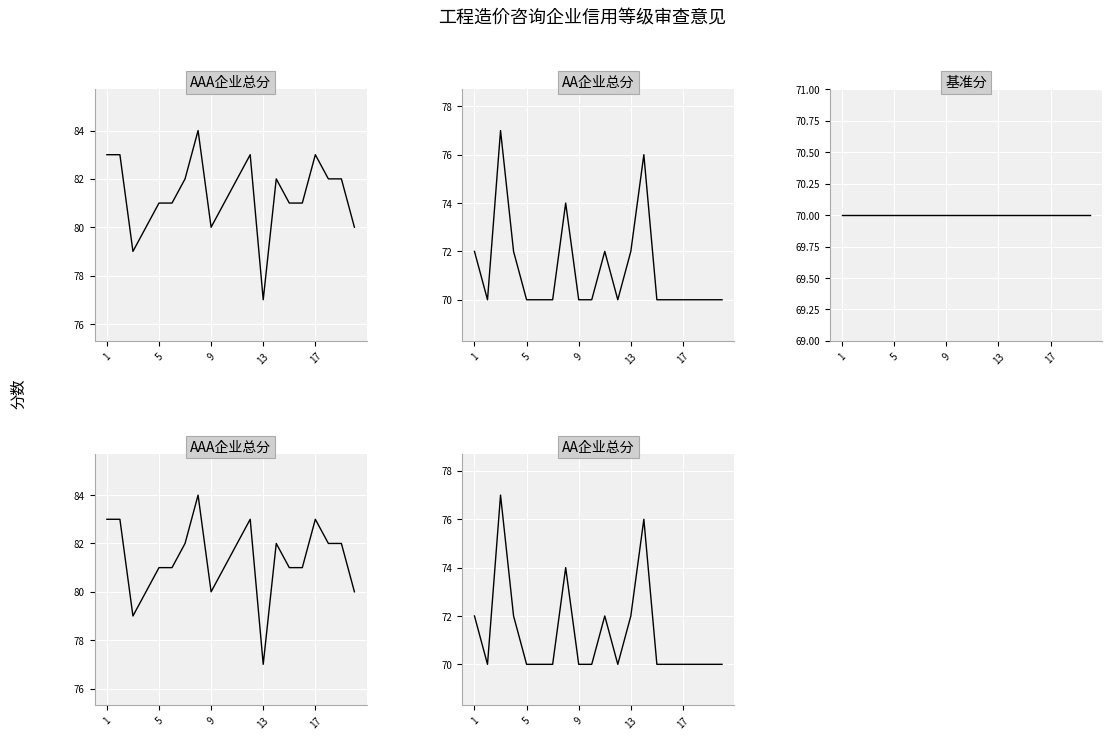

Rank the series at 9 from lowest to highest value.

基准分, AA企业总分, AAA企业总分